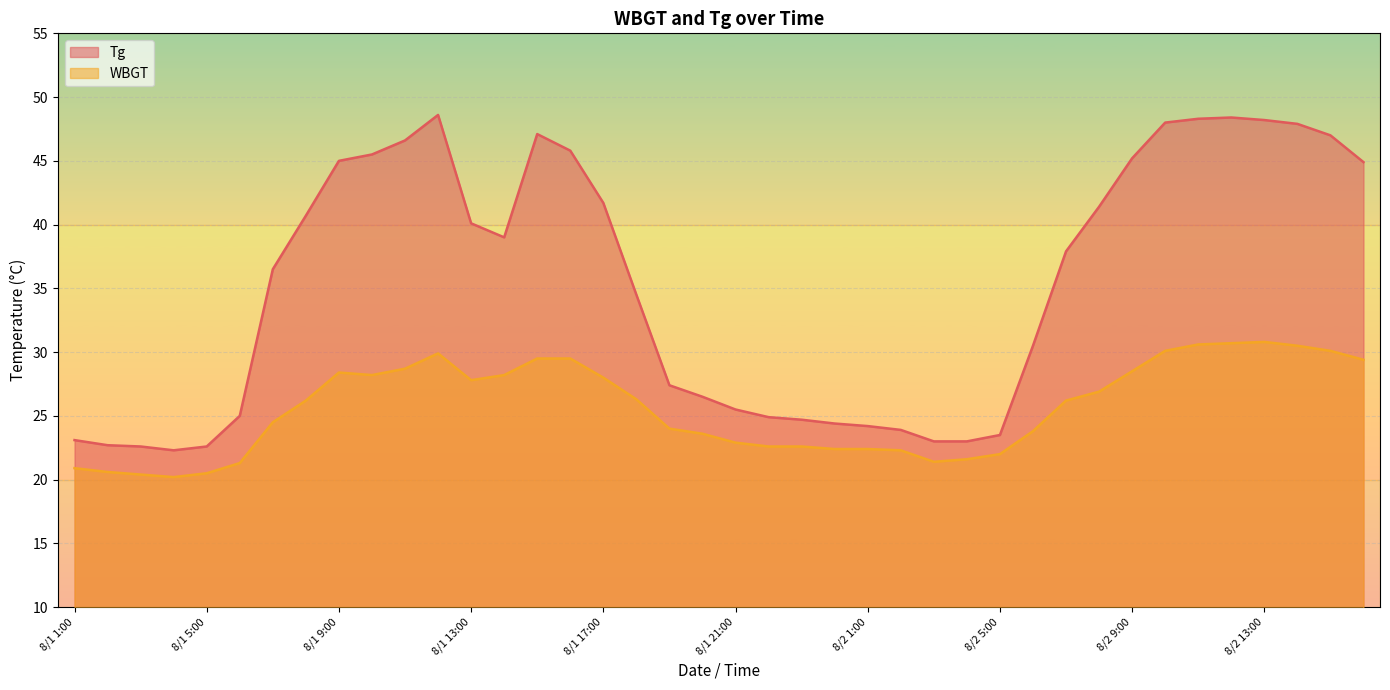

The value of WBGT at 8/1 1:00 is 30.7. True or false?

False